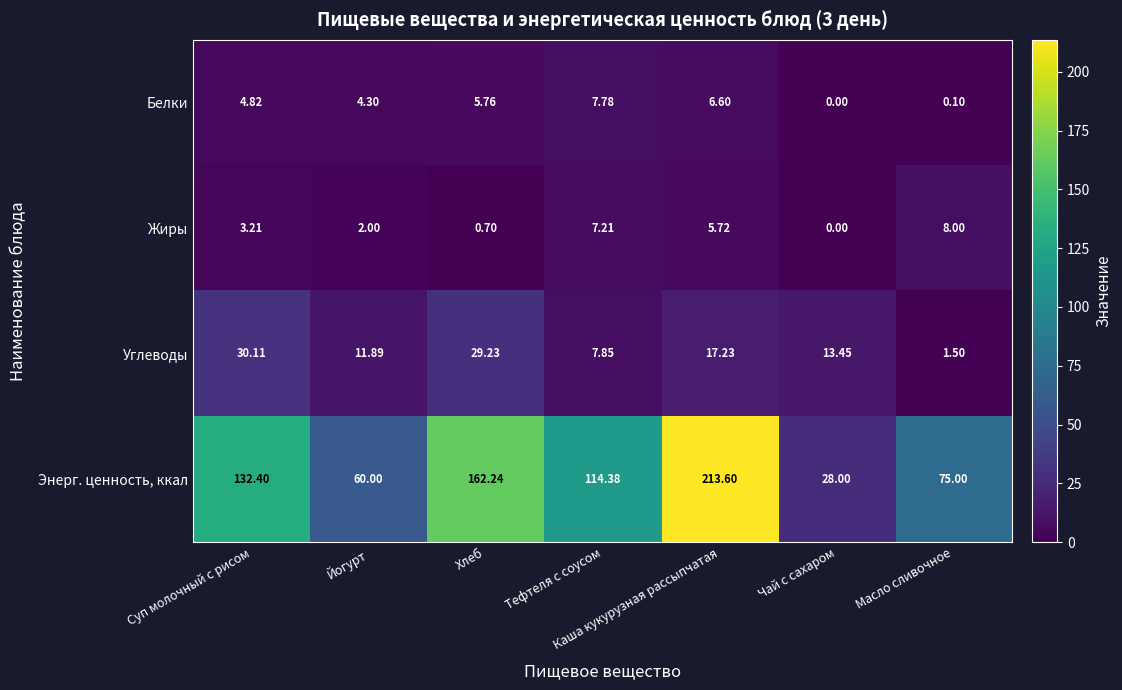

List the labels in order of Углеводы value, smallest first.

Масло сливочное, Тефтеля с соусом, Йогурт, Чай с сахаром, Каша кукурузная рассыпчатая, Хлеб, Суп молочный с рисом